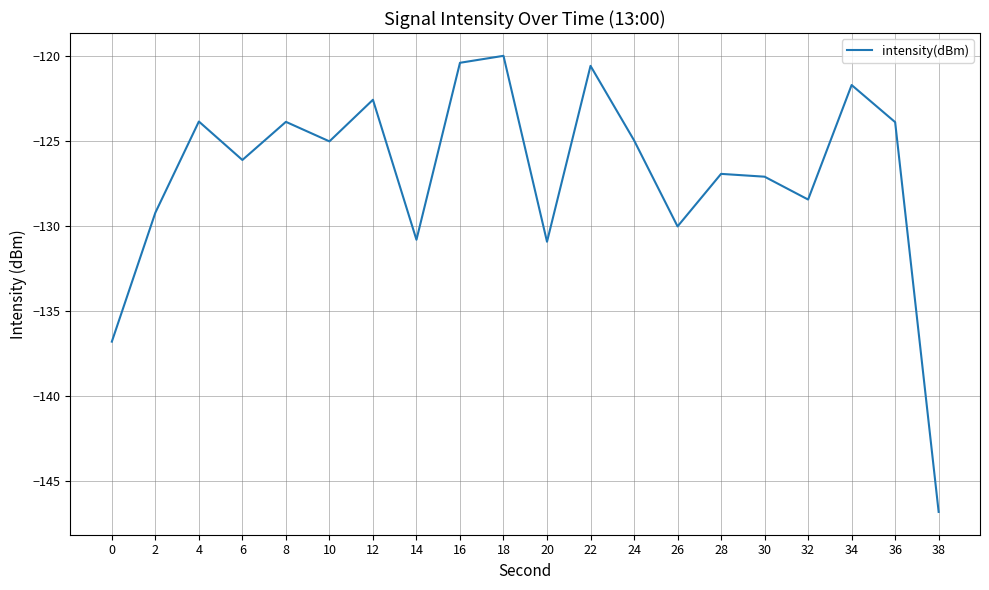

What is the minimum value shown in the chart?

-146.8